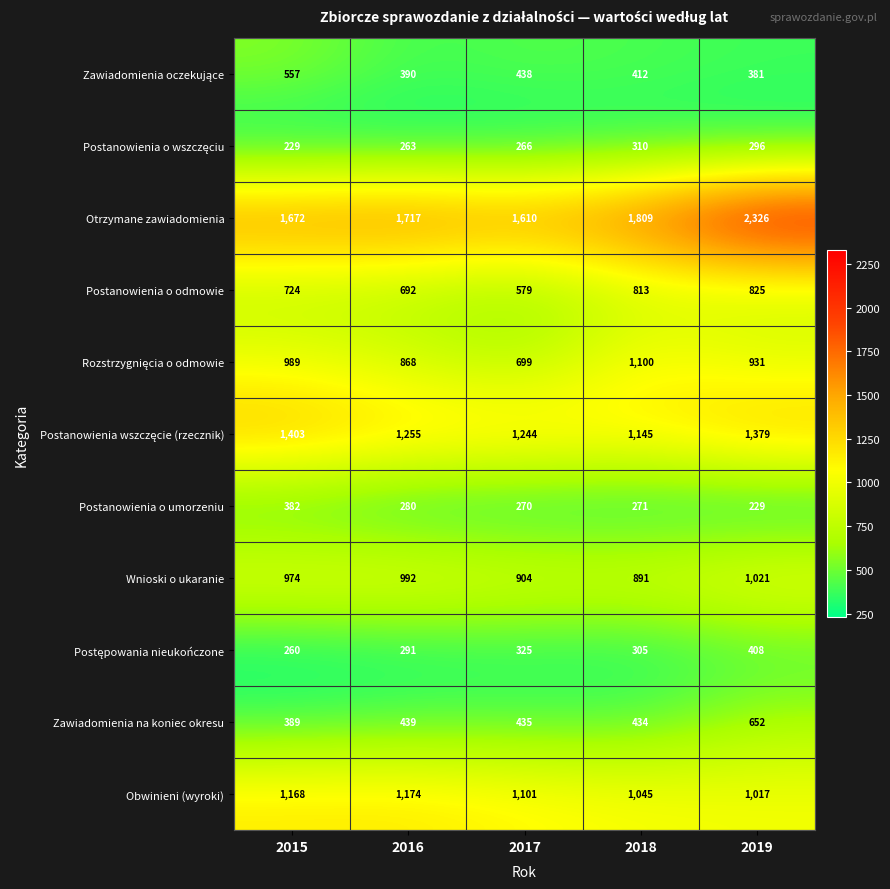

List the labels in order of Postanowienia o umorzeniu value, smallest first.

2019, 2017, 2018, 2016, 2015